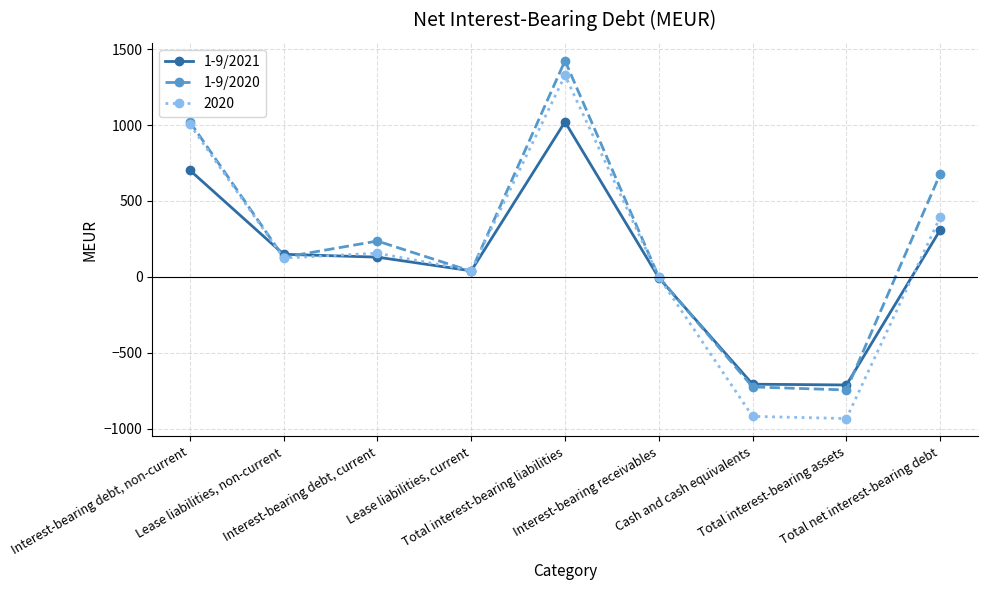

True or false: 1-9/2020 has more than 2 interior local peaks.

False